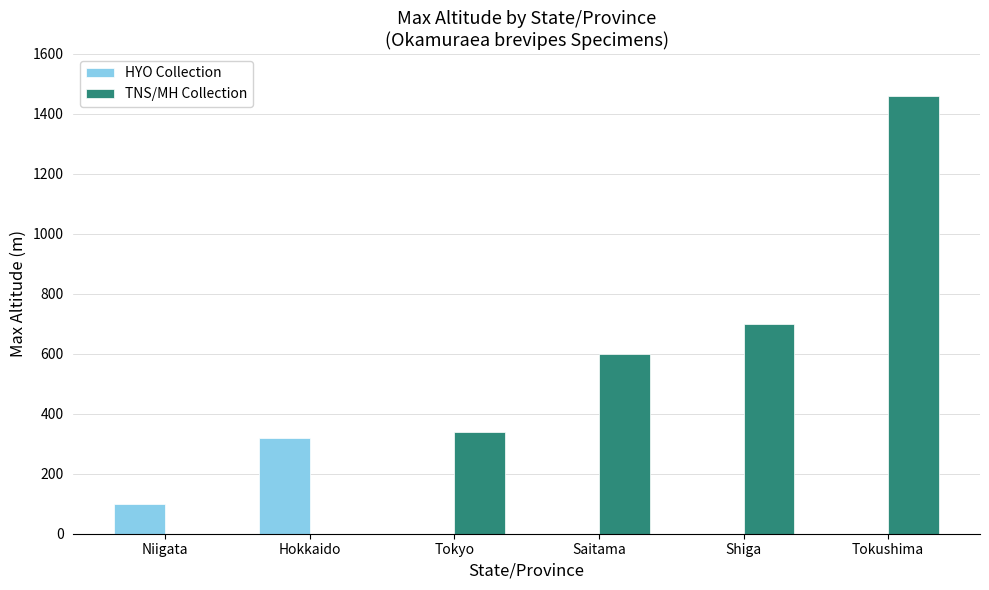

What is the total value across all series at Niigata?

100